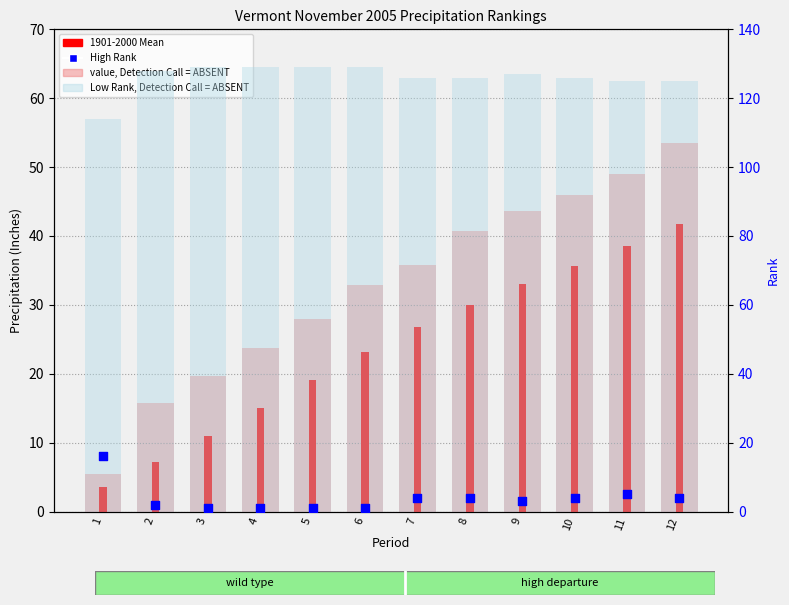

Which series has the largest Y range (max minus min)?

value, Detection Call = ABSENT